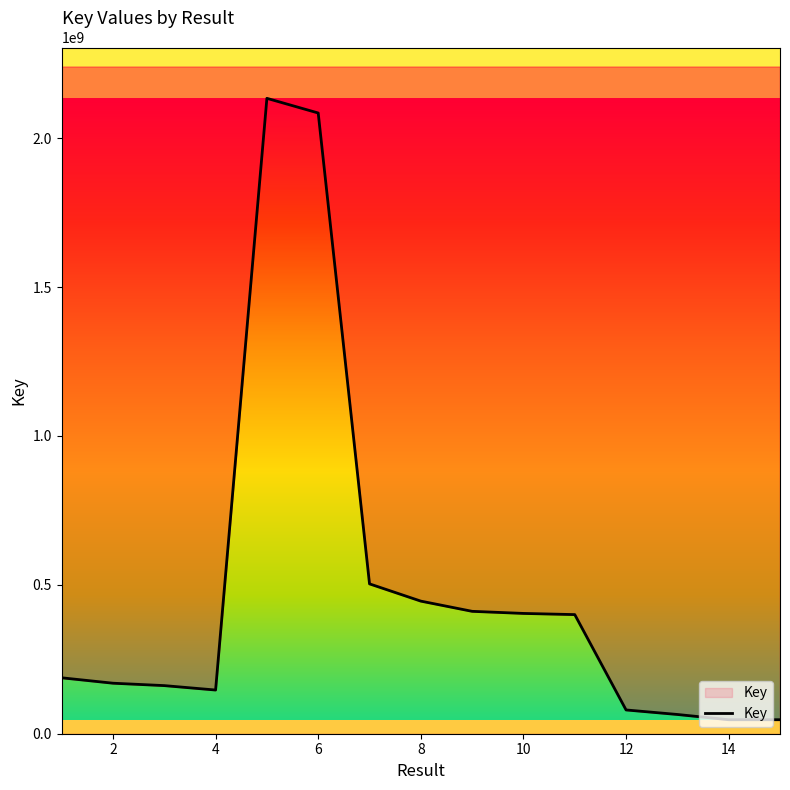

How many lines are shown in the chart?

1